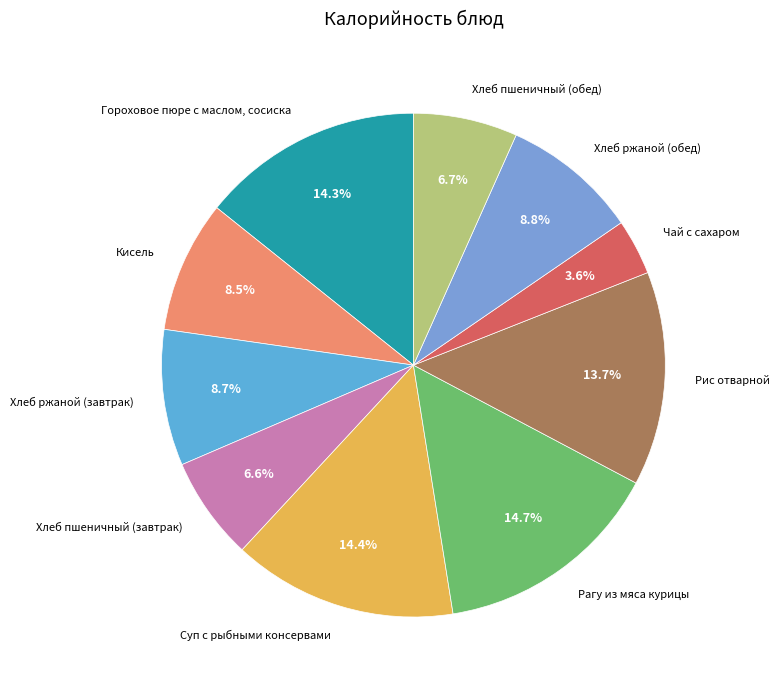

Which slice is the smallest?

Чай с сахаром